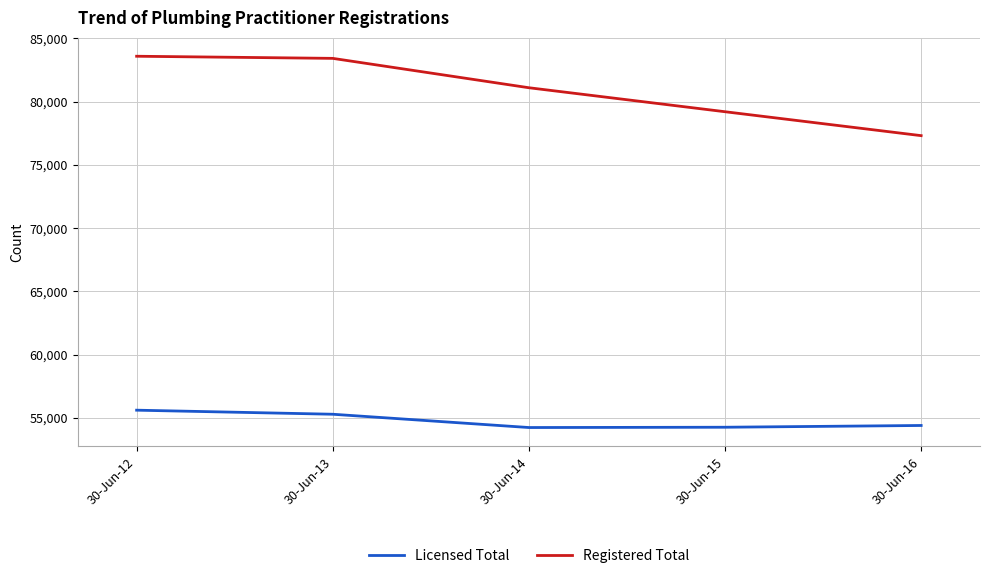

Which series has the largest total across all categories?

Registered Total